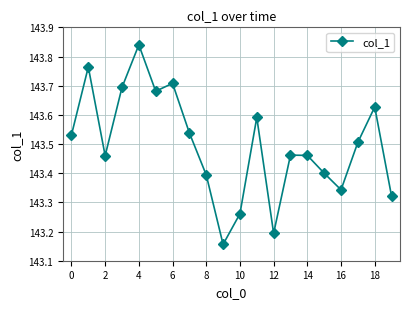

How many values are between 143 and 144?

20